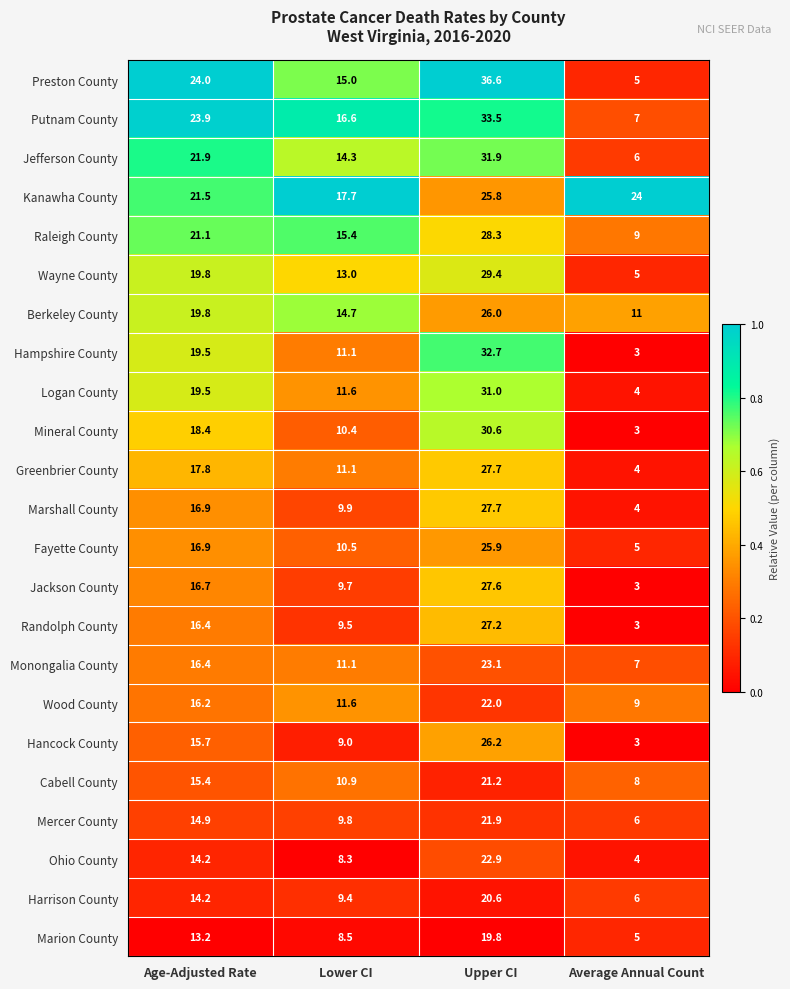

What is the spread (max minus min) of values at Age-Adjusted Rate?

10.8